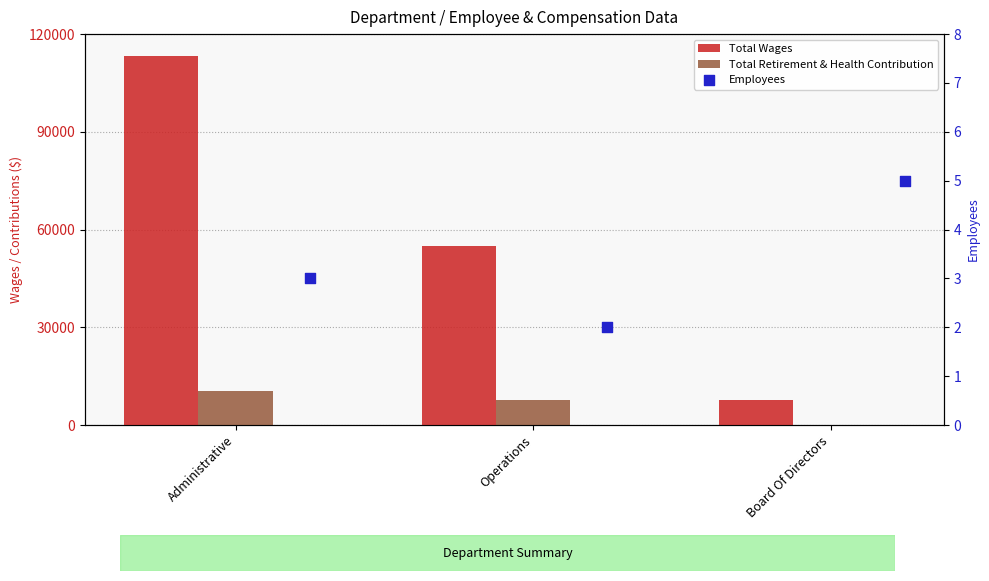

At how many categories does at least one series exceed 81601?

1